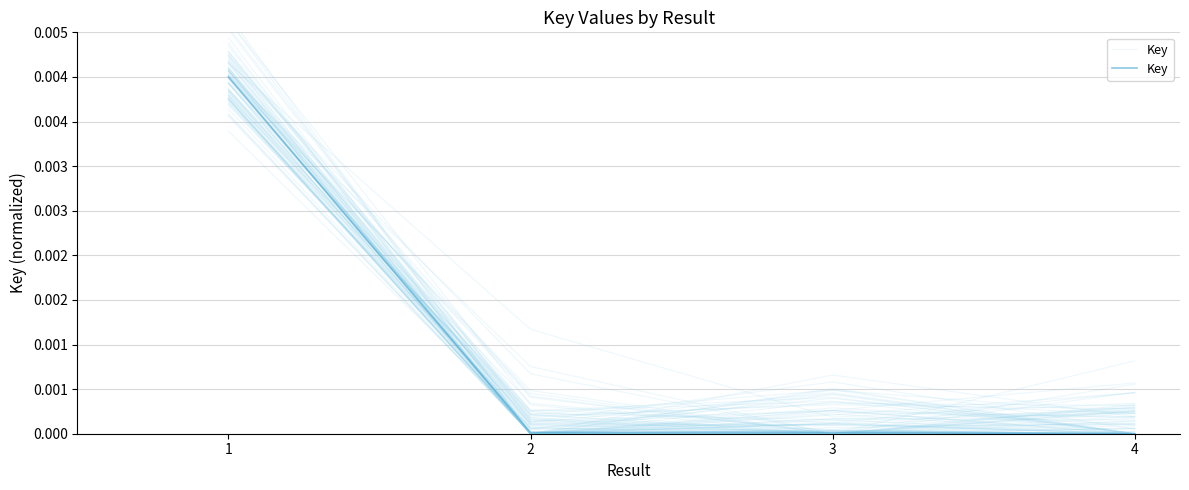

Which label corresponds to the largest value in the chart?

1